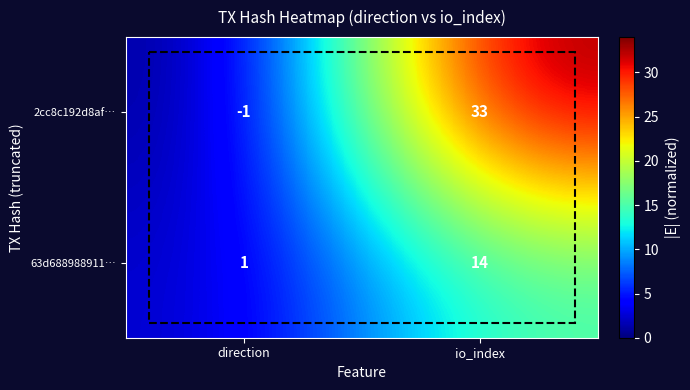

At which category does the chart reach its peak across all series?

io_index